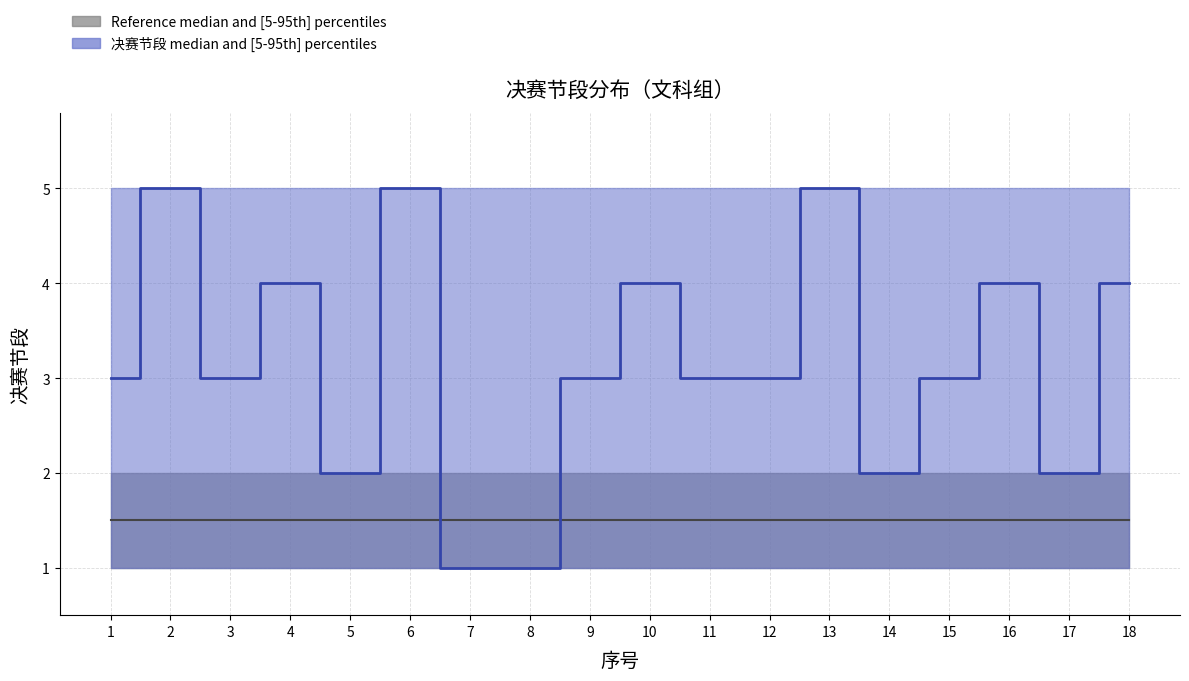

The value of gray_median at 9 is 2.5. True or false?

False